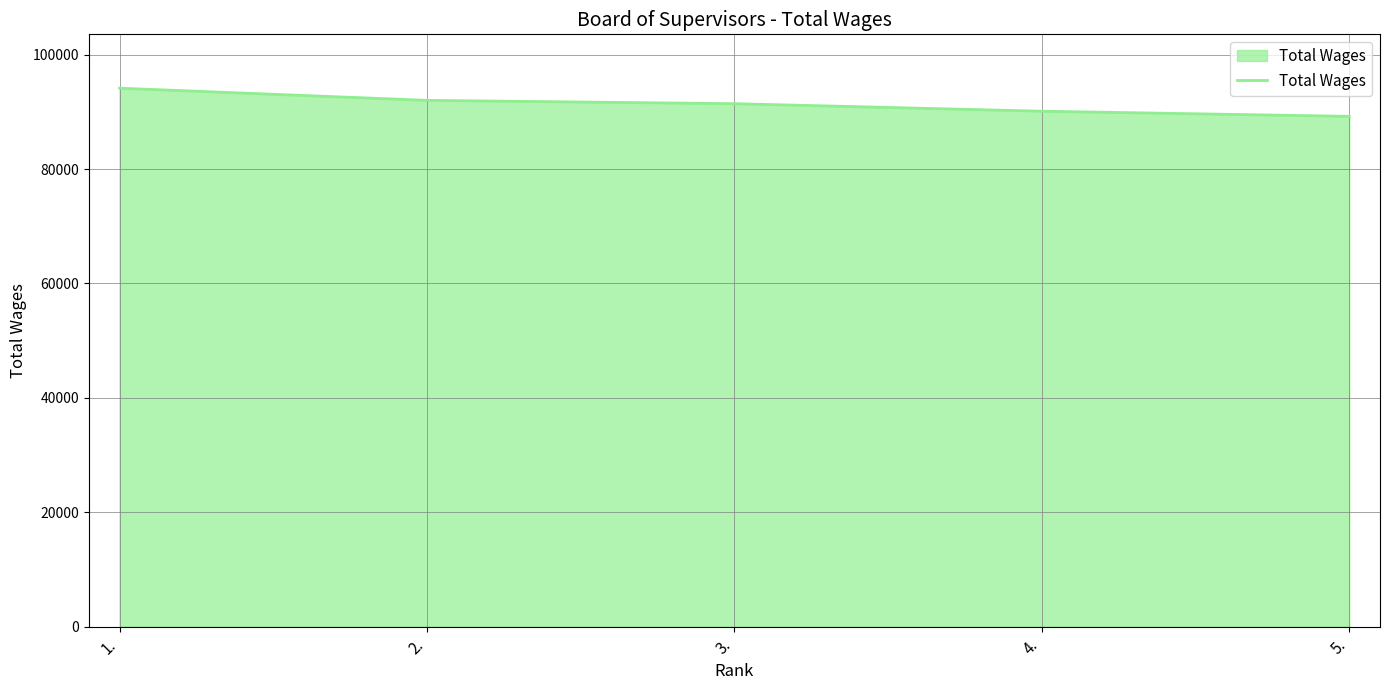

What is the difference between the second highest and minimum values?

2798